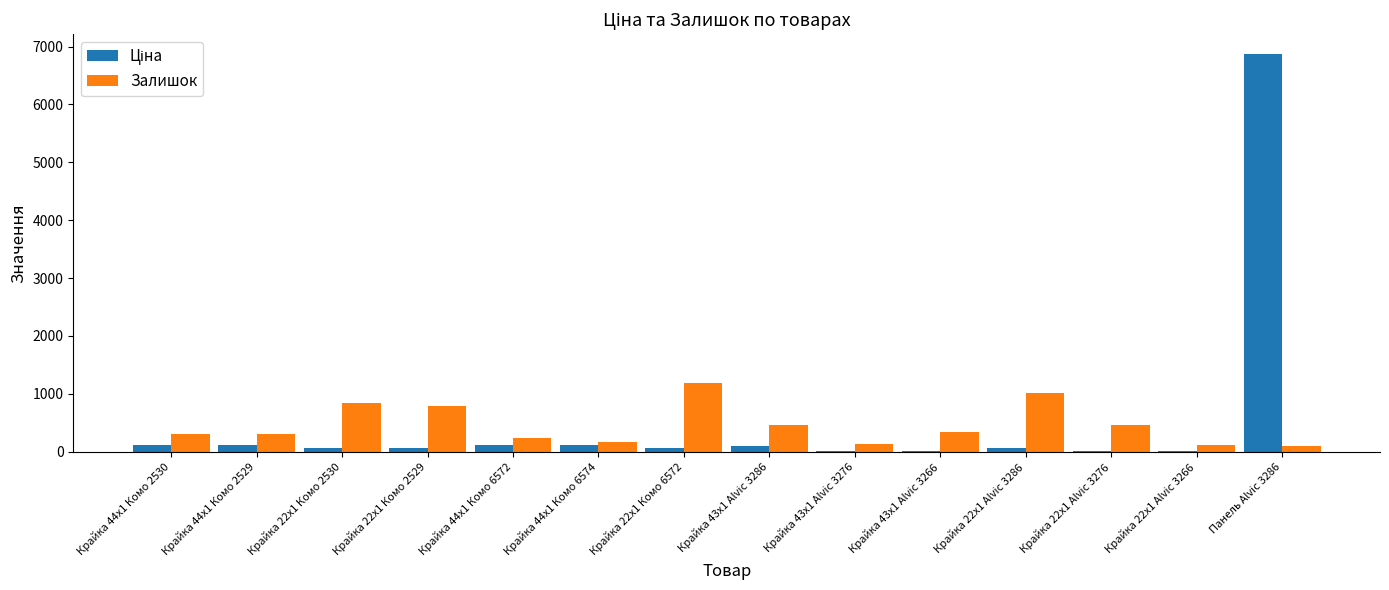

At which category is the sum across all series the highest?

Панель Alvic 3286